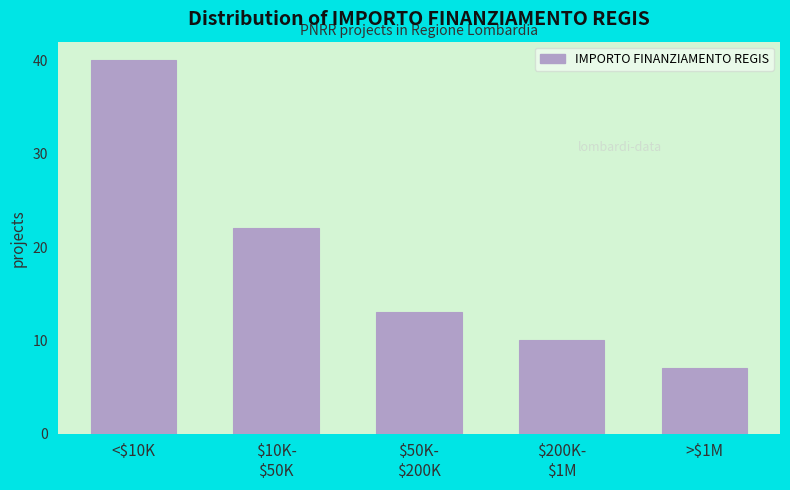

Reading right to left, list all the values displayed in this chart.

7	10	13	22	40